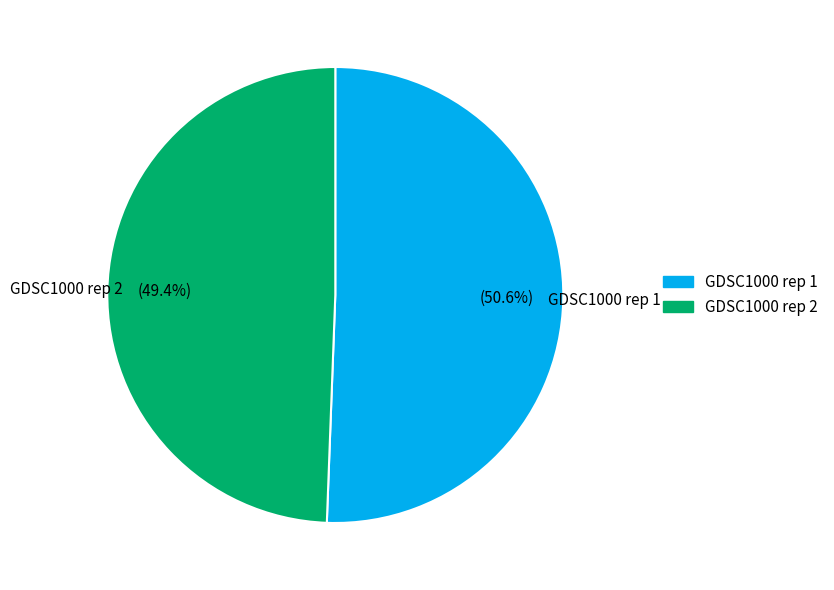

To the nearest percent, what is the difference between the GDSC1000 rep 2 and GDSC1000 rep 1 slice percentages?

1%